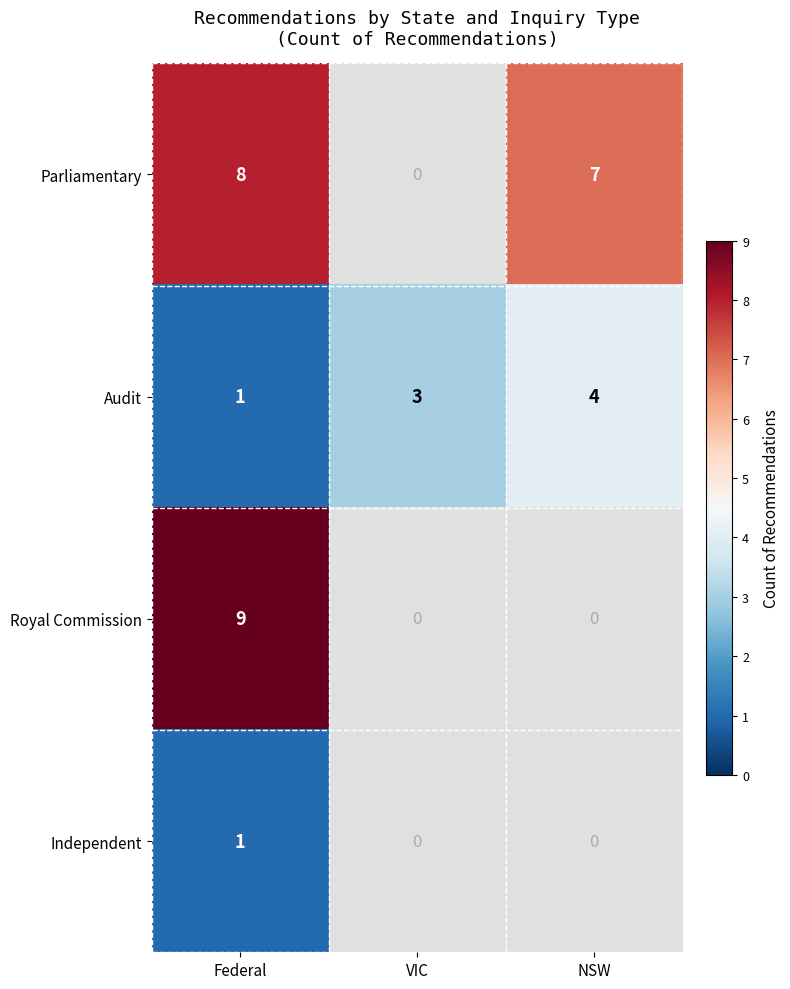

The Independent series shows 1.7 at Federal. True or false?

False